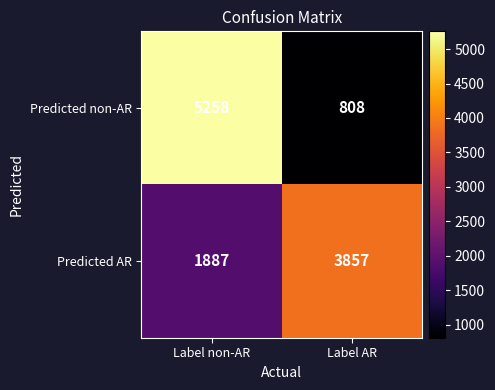

What is the approximate value of Predicted non-AR at Label AR, to the nearest 10?

810